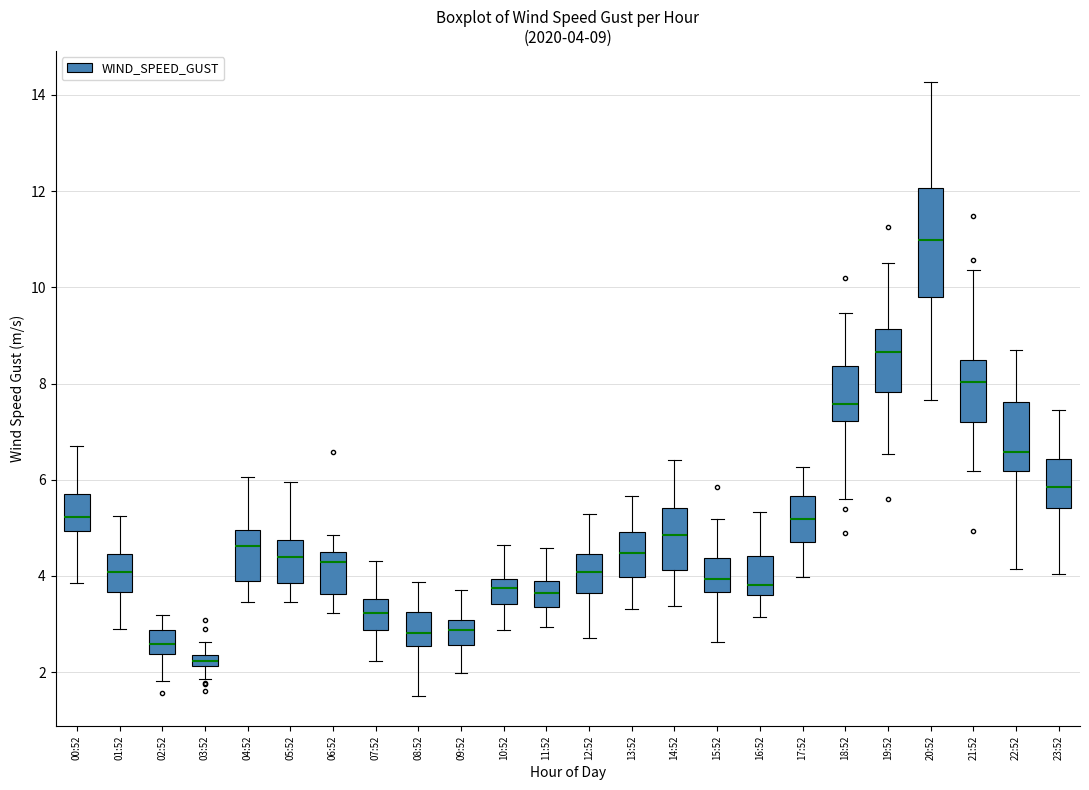

Which box has the lowest median line?

03:52